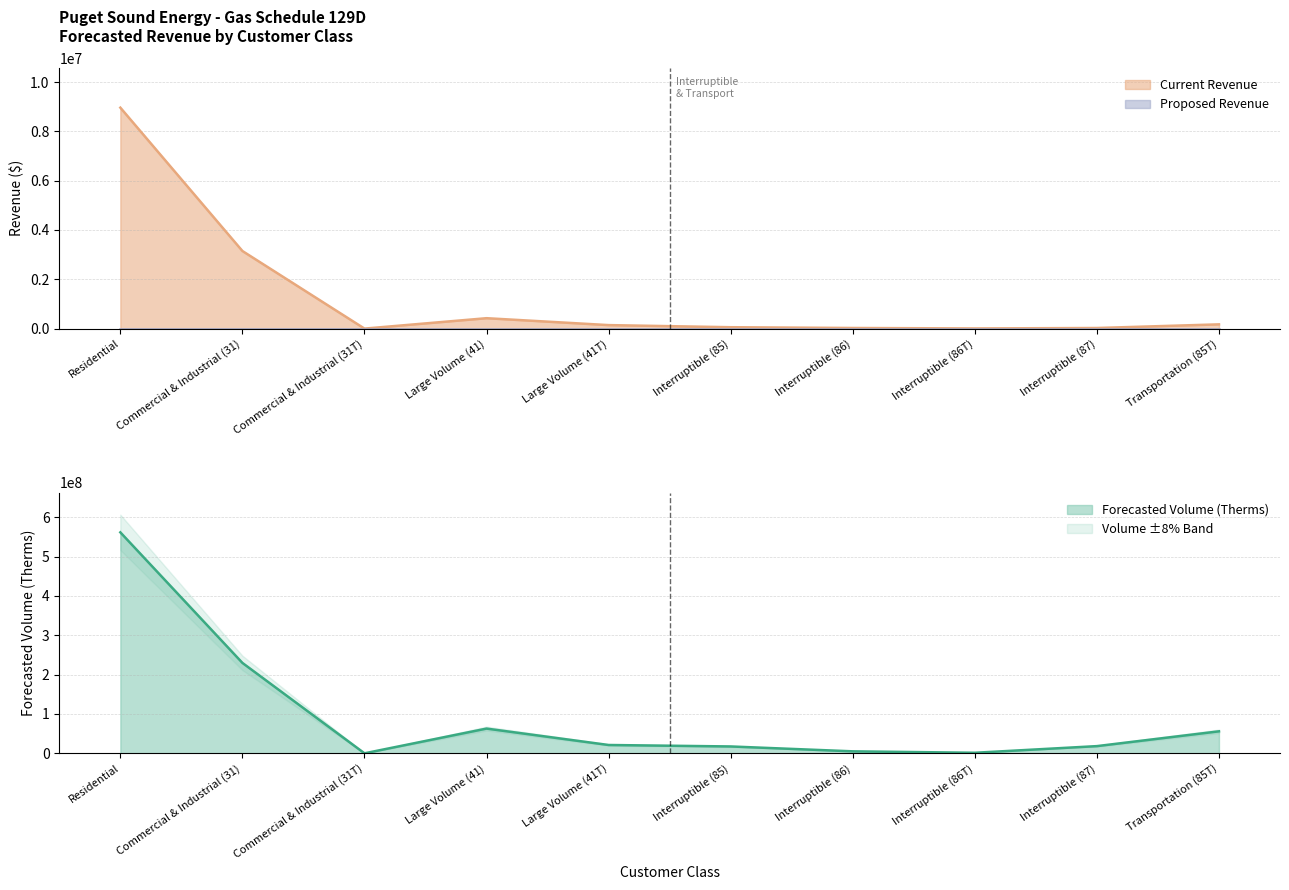

Reading left to right, list all the values displayed in this chart.

8960171.4	3146629.4	0.0	422005.1	141898.5	56210.5	24940.6	6828.8	24240.1	172307.0